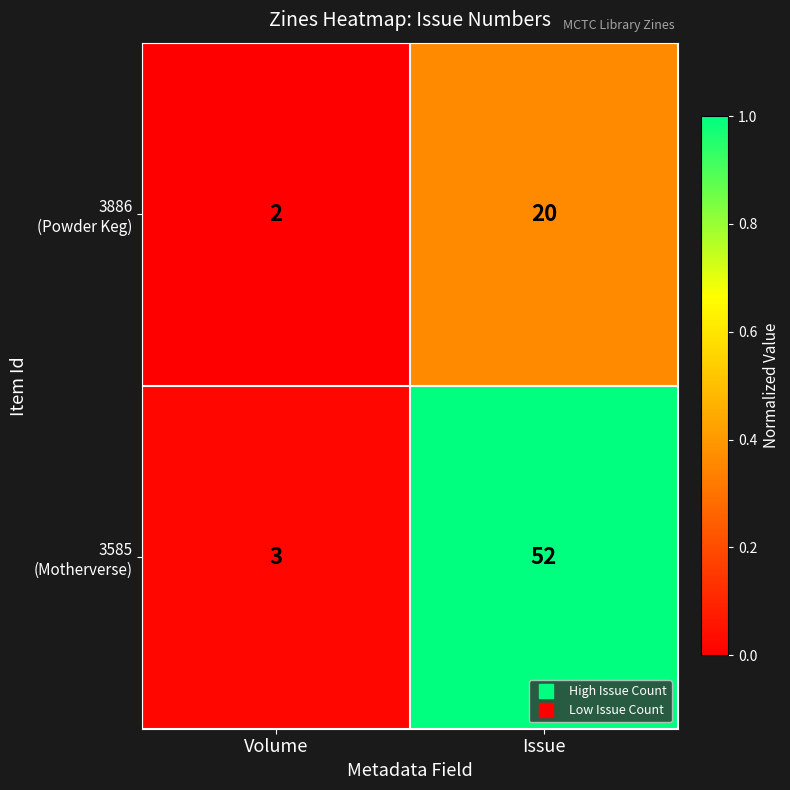

At which category does the chart reach its minimum across all series?

Volume